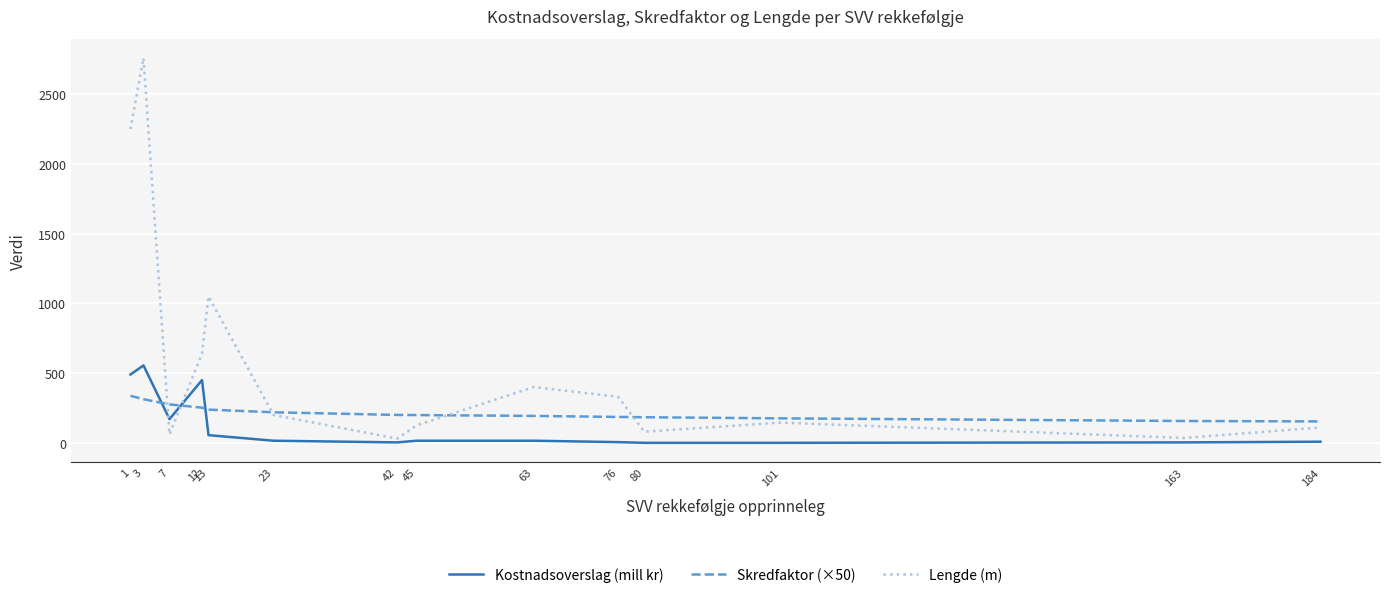

How many intersections are there between Skredfaktor (×50) and Kostnadsoverslag (mill kr)?

3